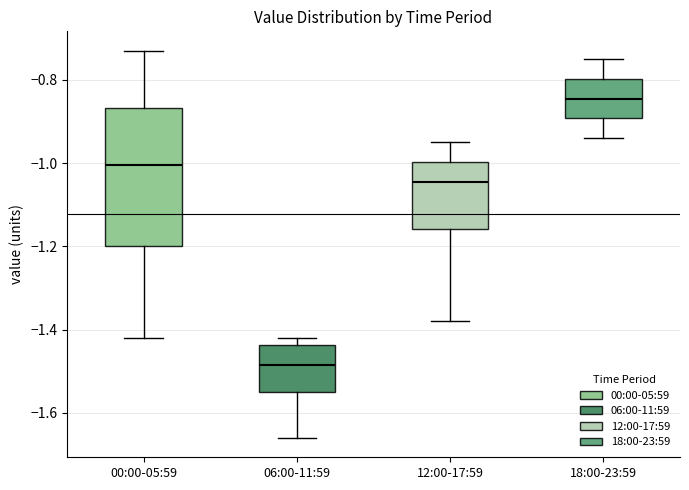

Which box is the tallest, from its lower edge to its upper edge?

00:00-05:59